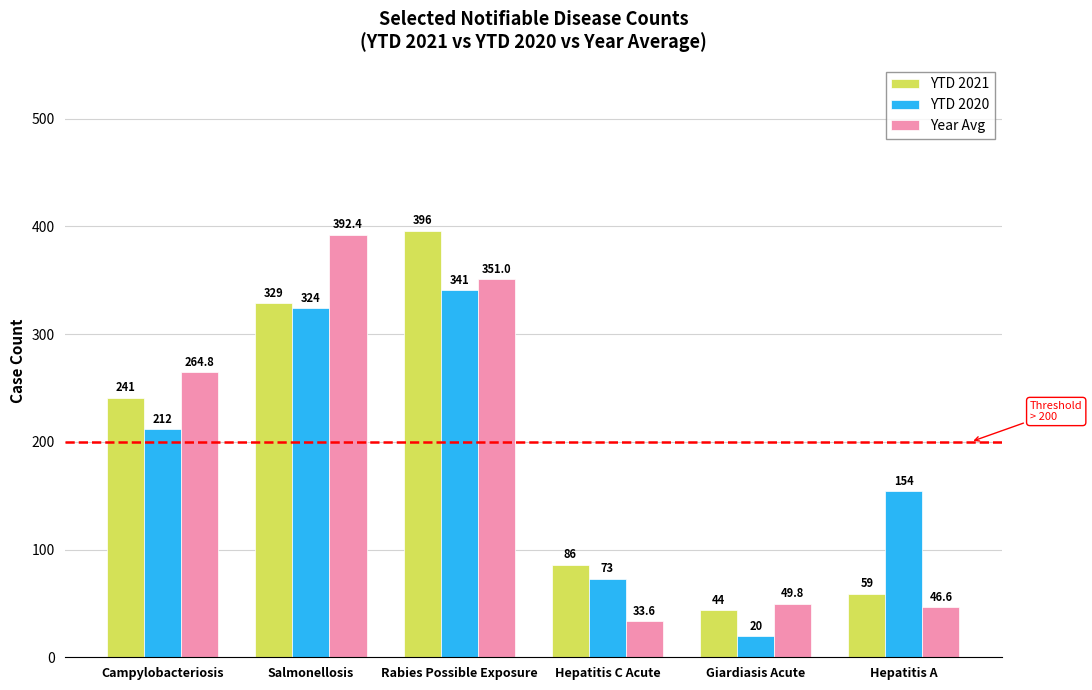

Which series has the largest total across all categories?

YTD 2021